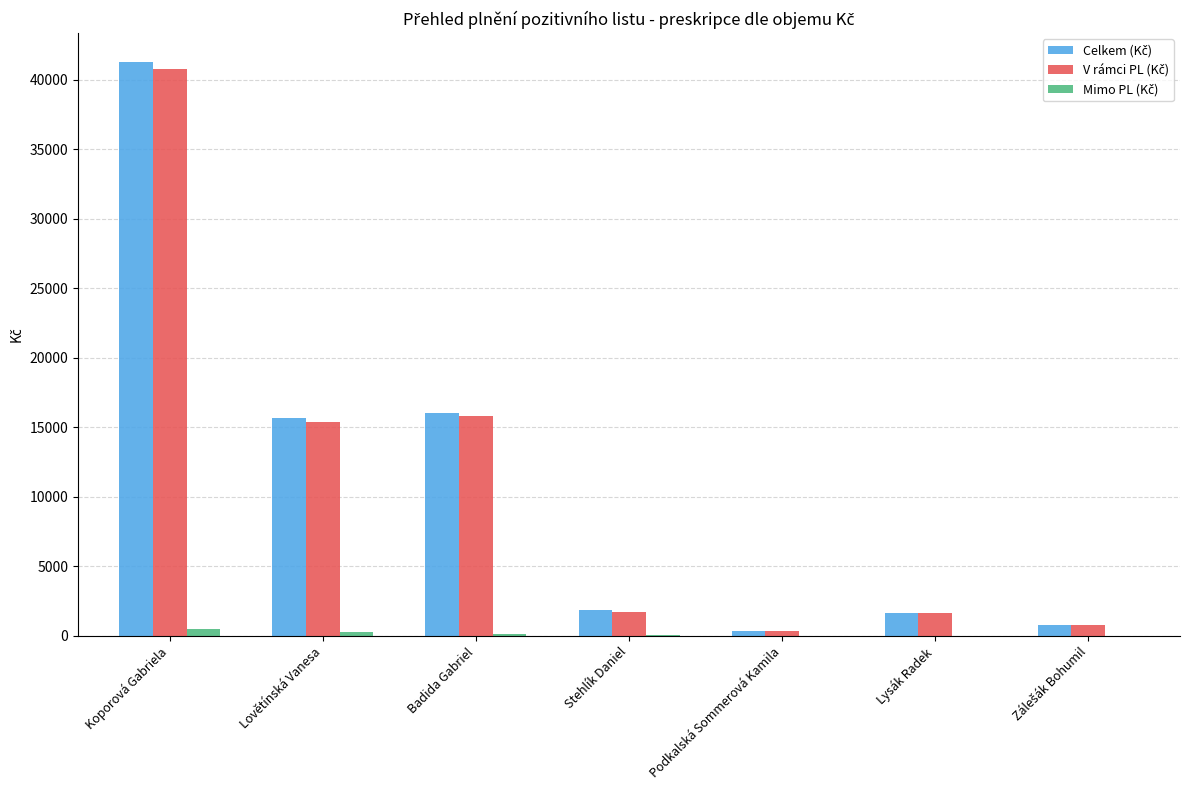

True or false: Celkem (Kč) has a value of 385.0 at Podkalská Sommerová Kamila.

True